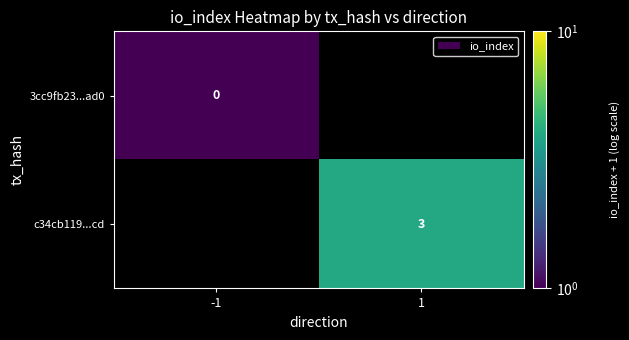

Is it true that c34cb119...cd equals 3 at 1?

True